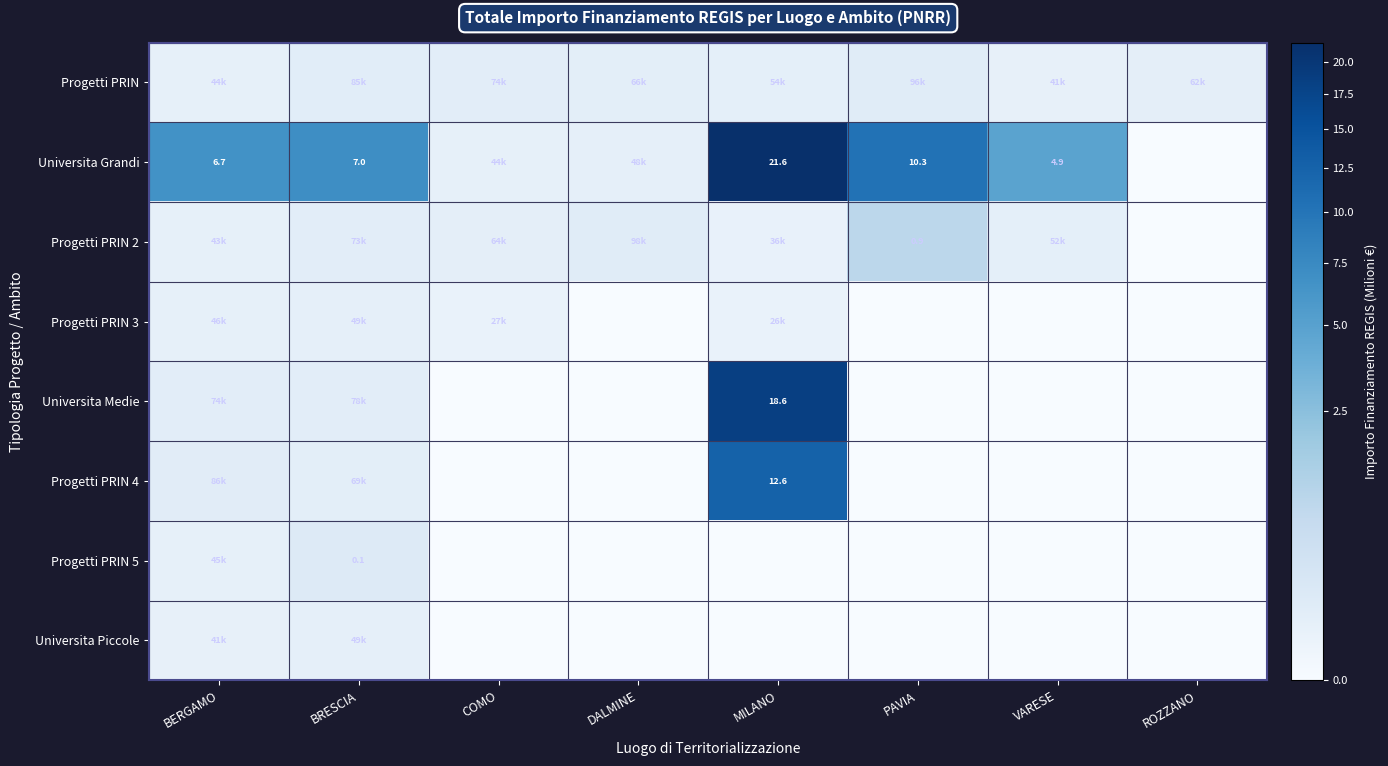

Is the value of Progetti PRIN 3 at MILANO greater than the value of Progetti PRIN 2 at BRESCIA?

No